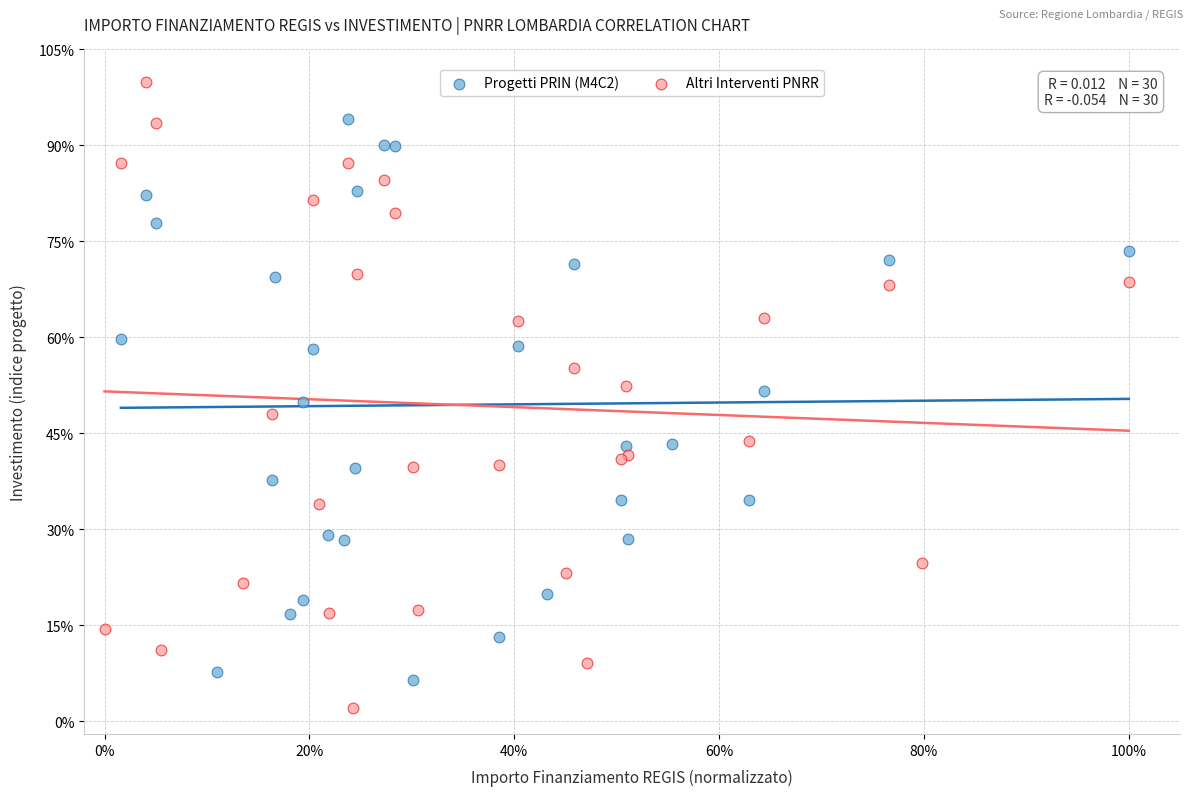

Which series reaches the minimum Y coordinate?

Altri Interventi PNRR